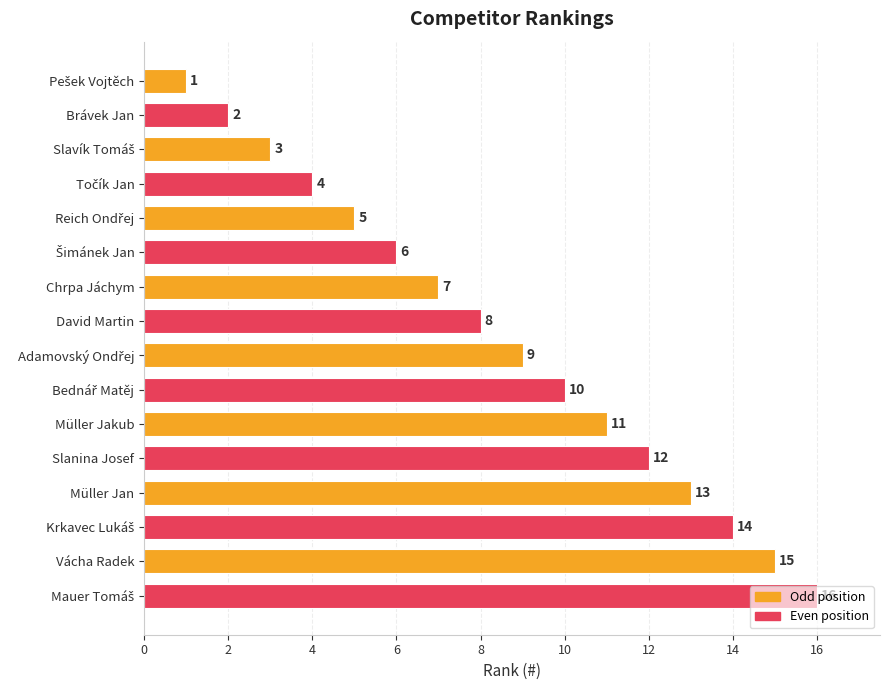

What position from the bottom is Brávek Jan?

15